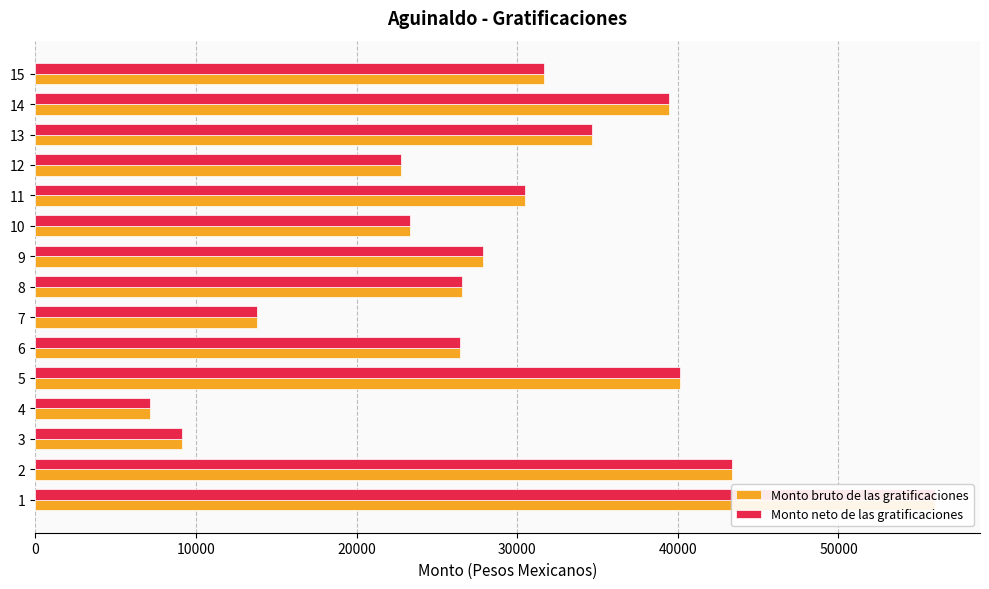

What are all the series names shown in the legend?

Monto bruto de las gratificaciones, Monto neto de las gratificaciones